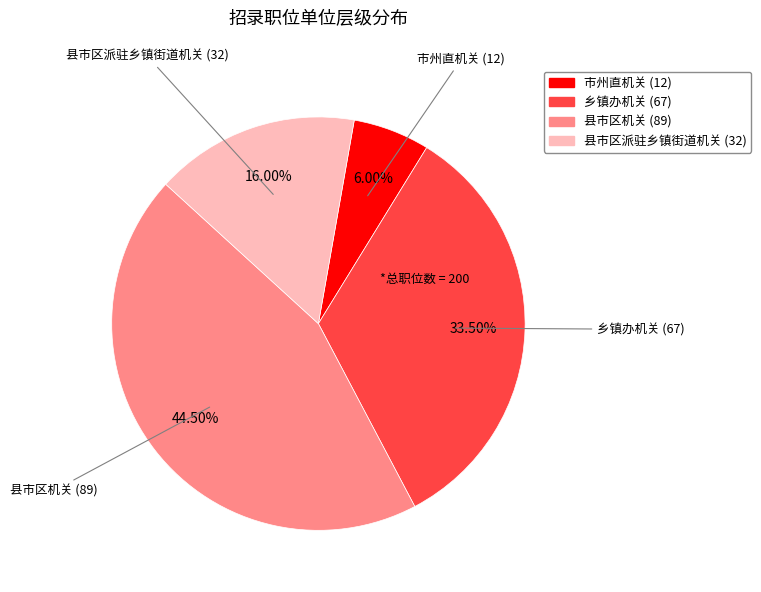

Is 县市区派驻乡镇街道机关 the majority of the pie?

No